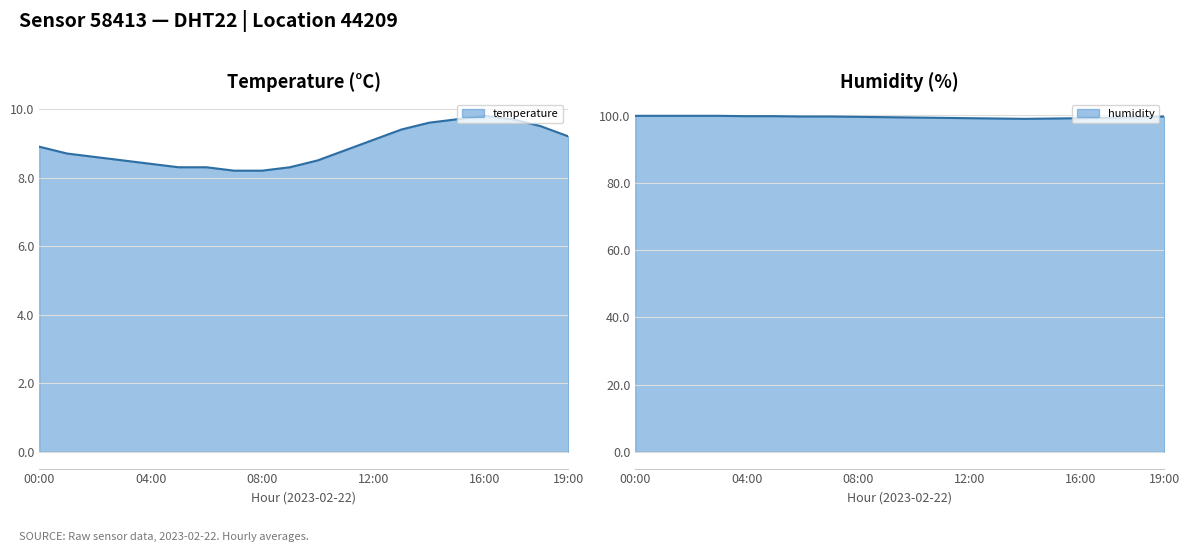

True or false: humidity has more than 2 interior local peaks.

False